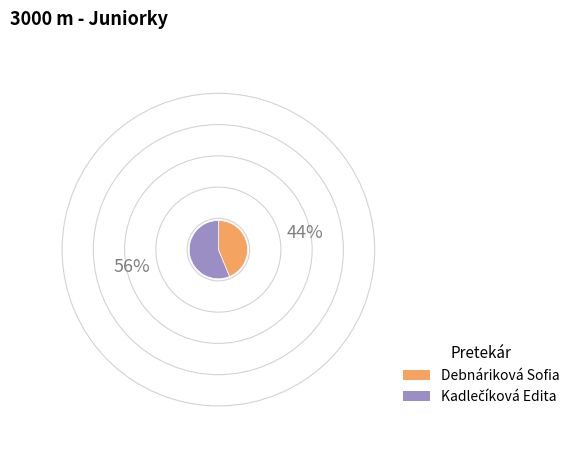

Which slice is the smallest?

Debnáriková Sofia